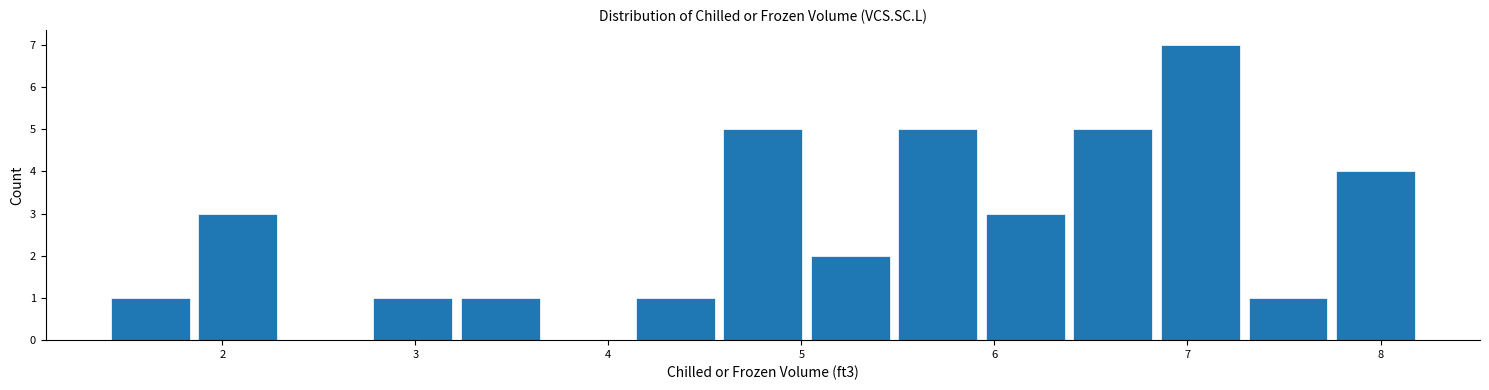

How tall is the bar that spans 5.5 to 5.9 on the x-axis? Neither the bar edges nor the heights are printed on the chart, so give them approximately, as read against the axes.

5